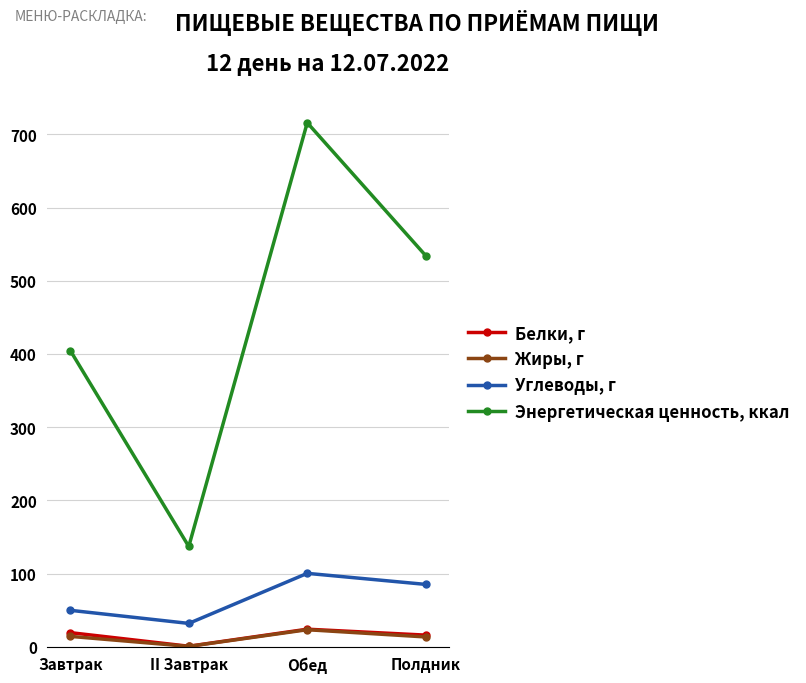

What is the difference between the highest and lowest values at Завтрак?

390.5